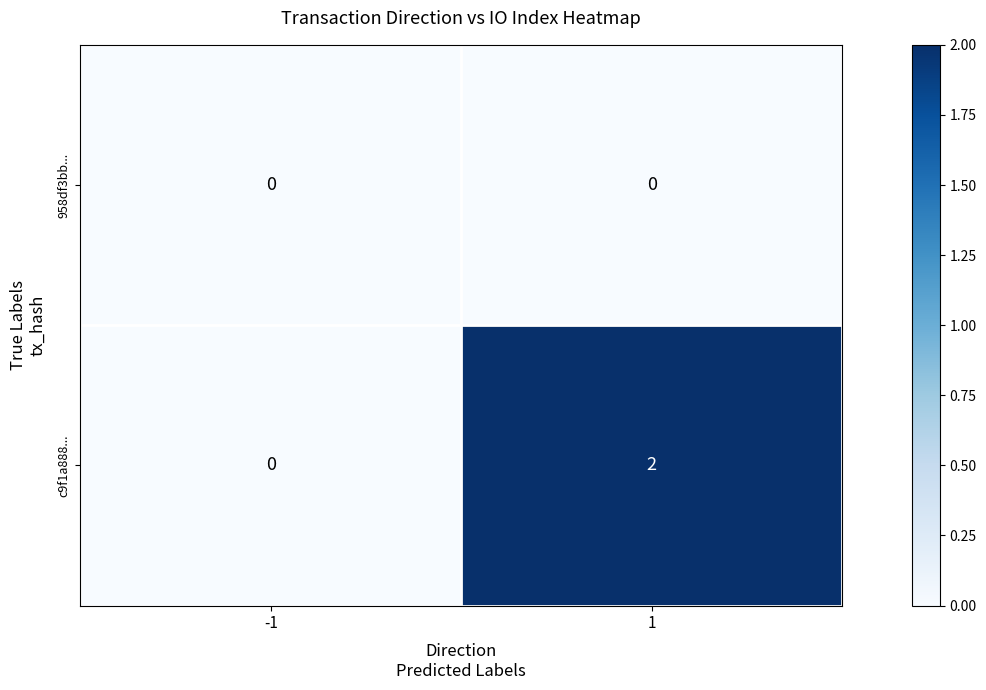

Reading left to right, extract all data points from this chart.

958df3bb...: 0	0
c9f1a888...: 0	2